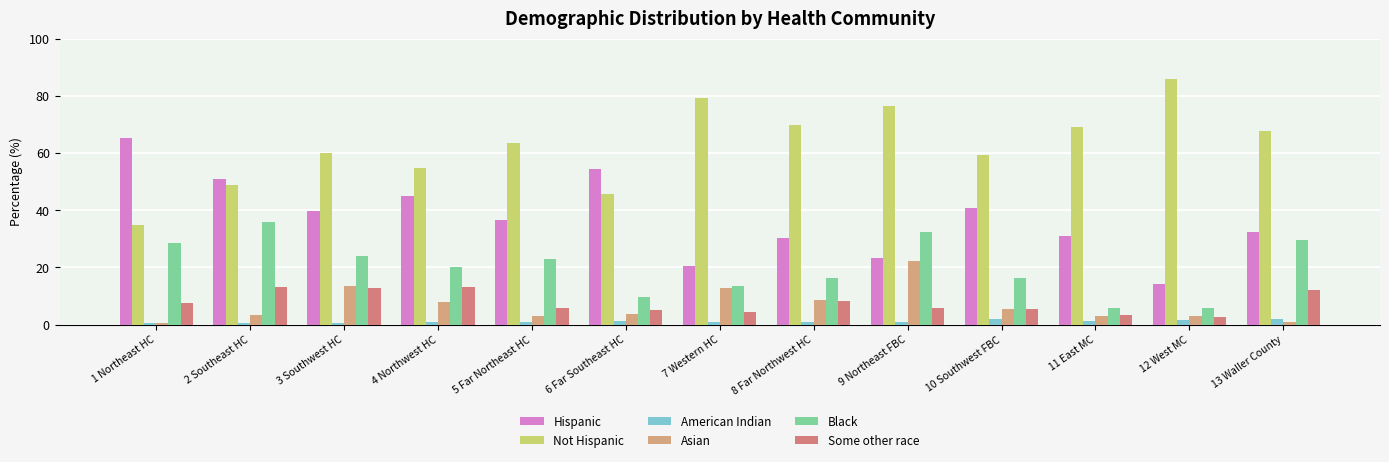

What is the sum of the Black values at 7 Western HC and 10 Southwest FBC?

29.7